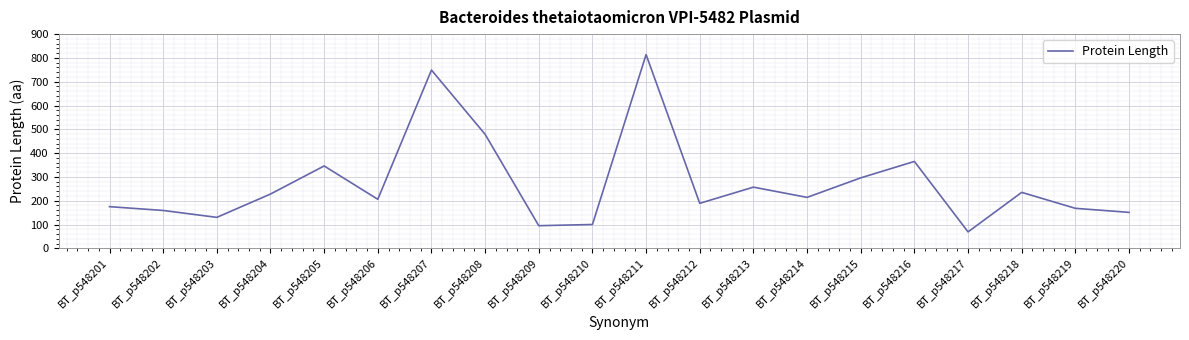

Is it true that the value at BT_p548211 is 814?

True